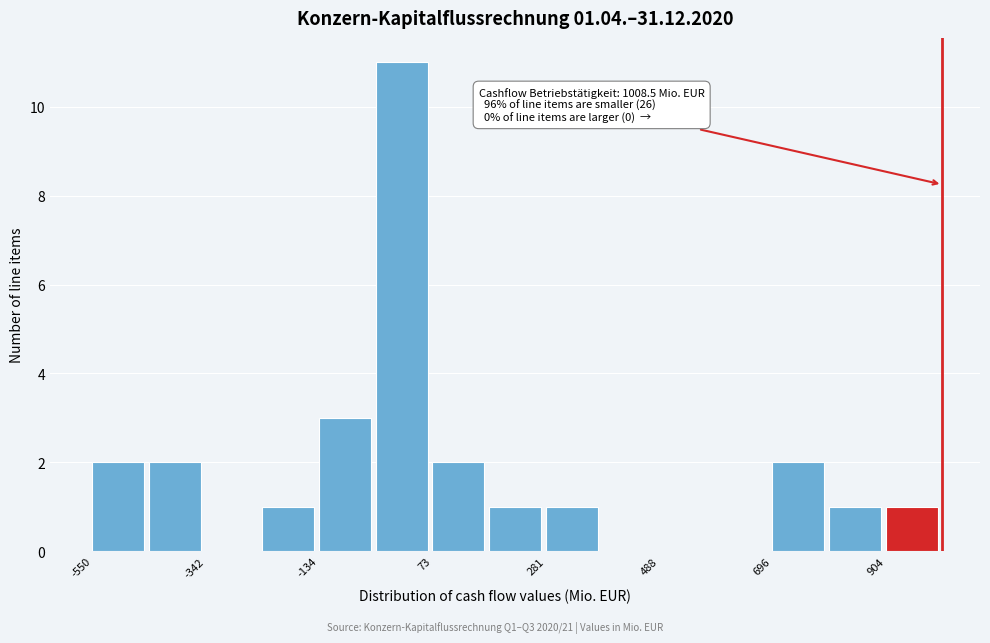

Read against the x-axis, roughly where is the centre of the tallest bar?

0